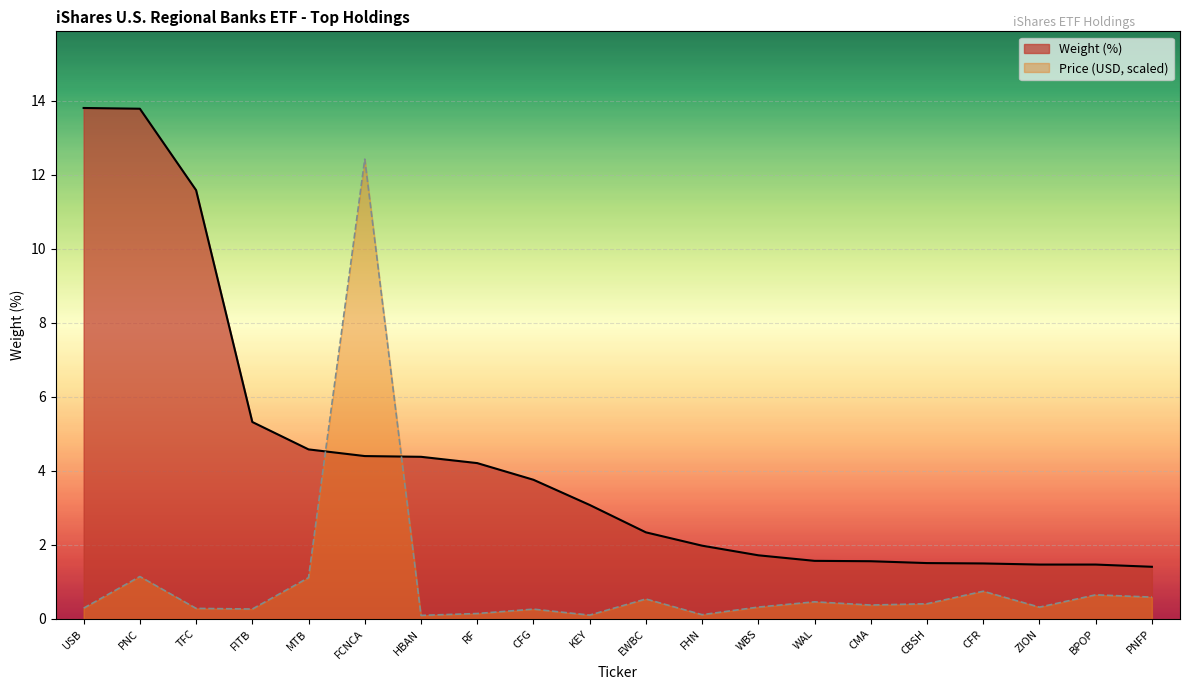

What is the label of the 7th point from the left?

HBAN